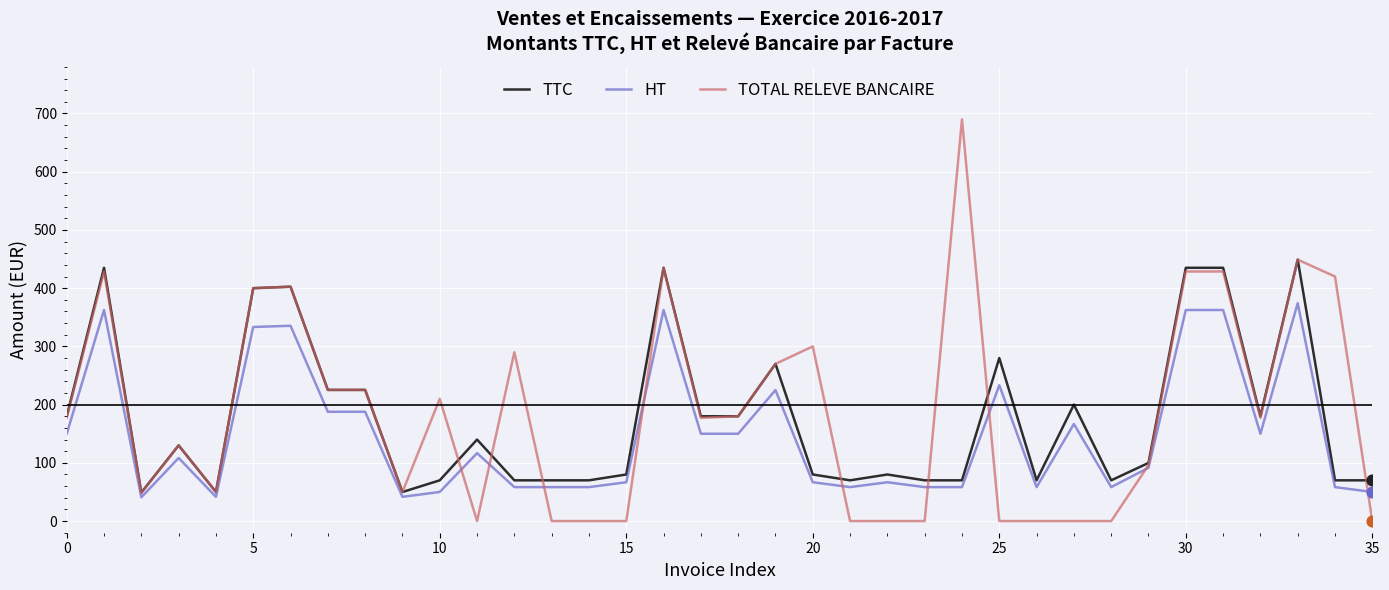

What is the greatest value displayed?

690.0